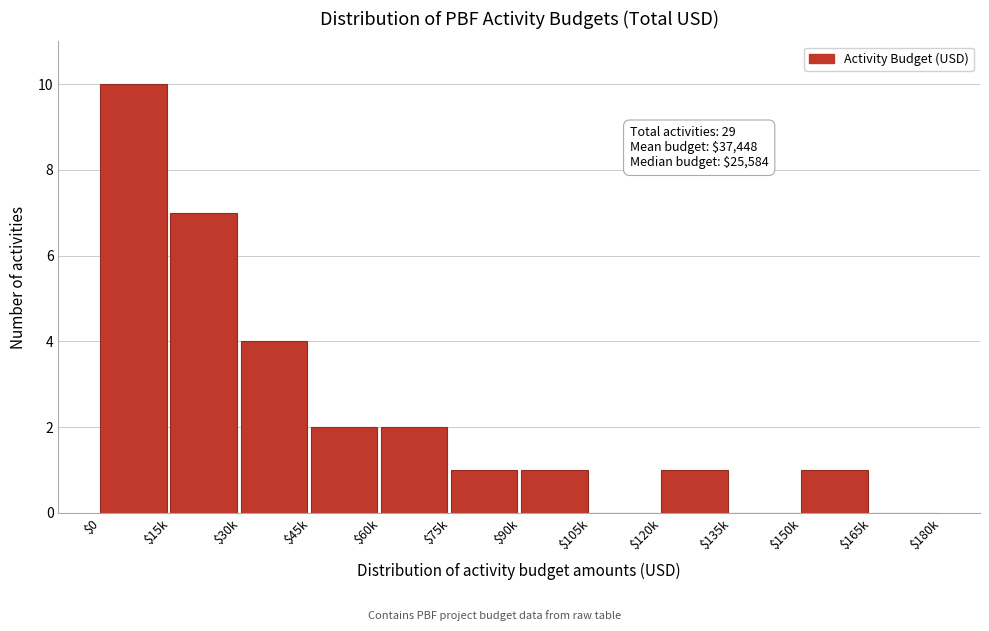

The chart shows a value of 4 at $30k. True or false?

True